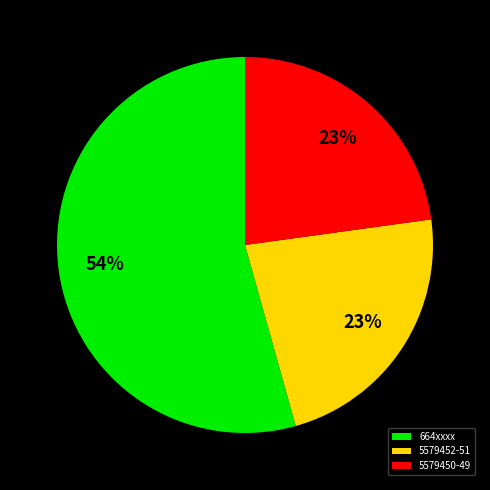

Which slice is the largest?

664xxxx